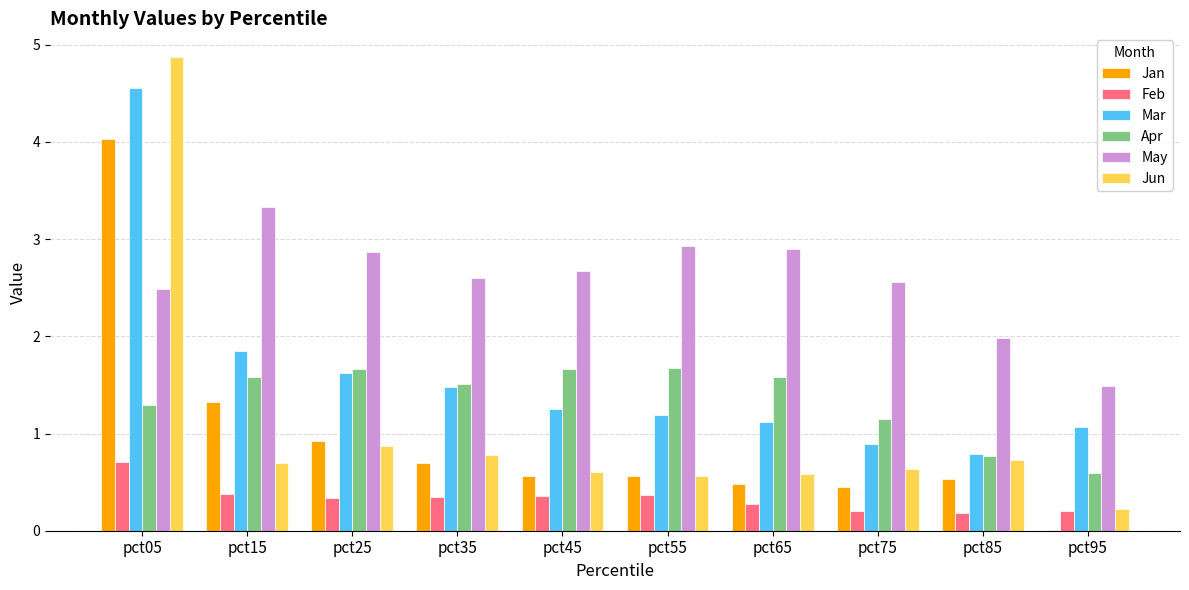

Which series changed the most between pct25 and pct85?

Apr